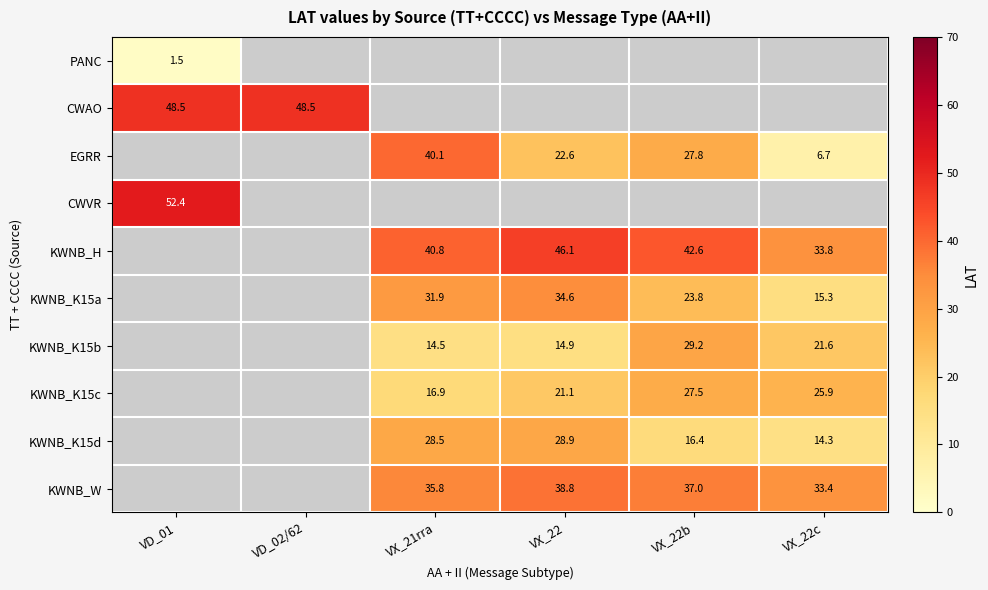

The KWNB_K15b series shows 19.7 at VX_21rra. True or false?

False